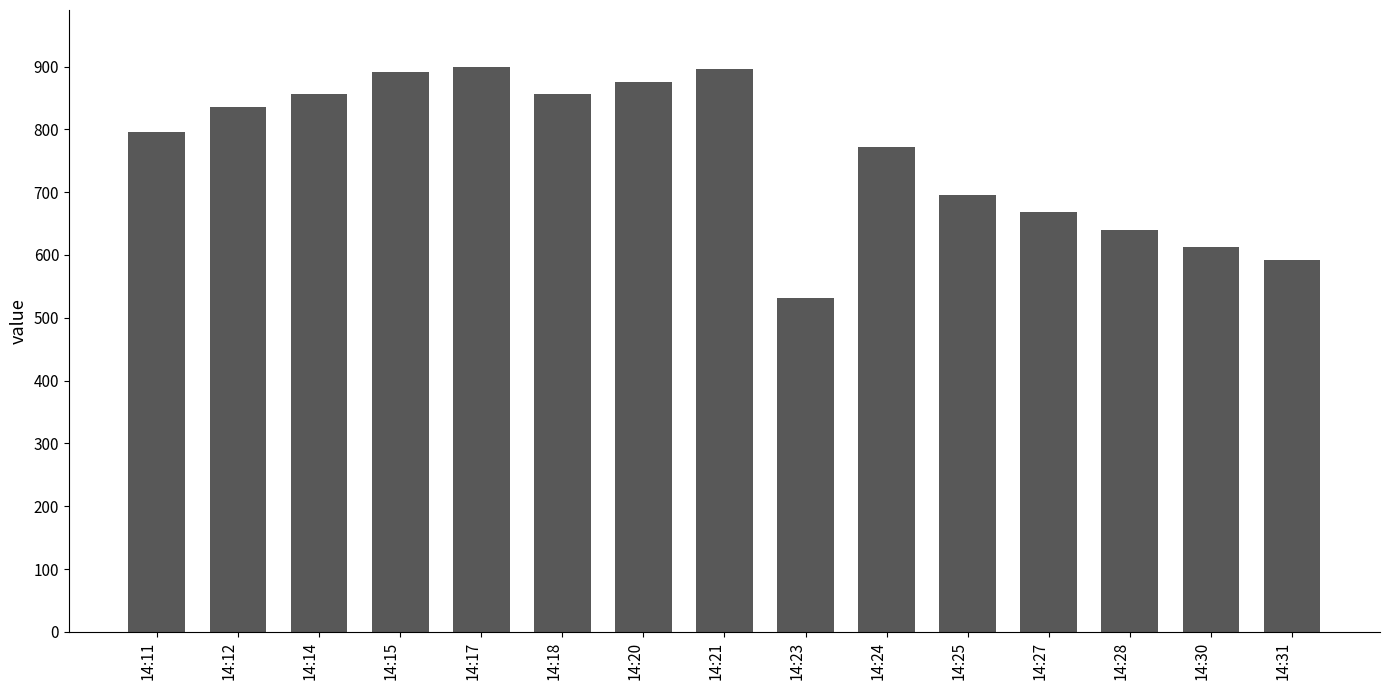

Reading left to right, transcribe all the data shown in this chart.

14:11=796	14:12=836	14:14=856	14:15=892	14:17=900	14:18=856	14:20=876	14:21=896	14:23=532	14:24=772	14:25=696	14:27=668	14:28=640	14:30=612	14:31=592